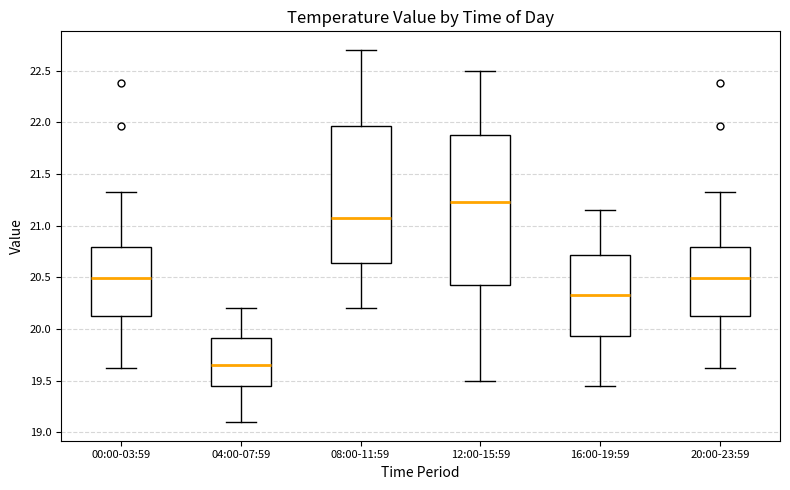

Where is the lower edge of the box for 08:00-11:59 on the y-axis? The values are not printed on the chart, so give them approximately, as read against the axis.

20.65